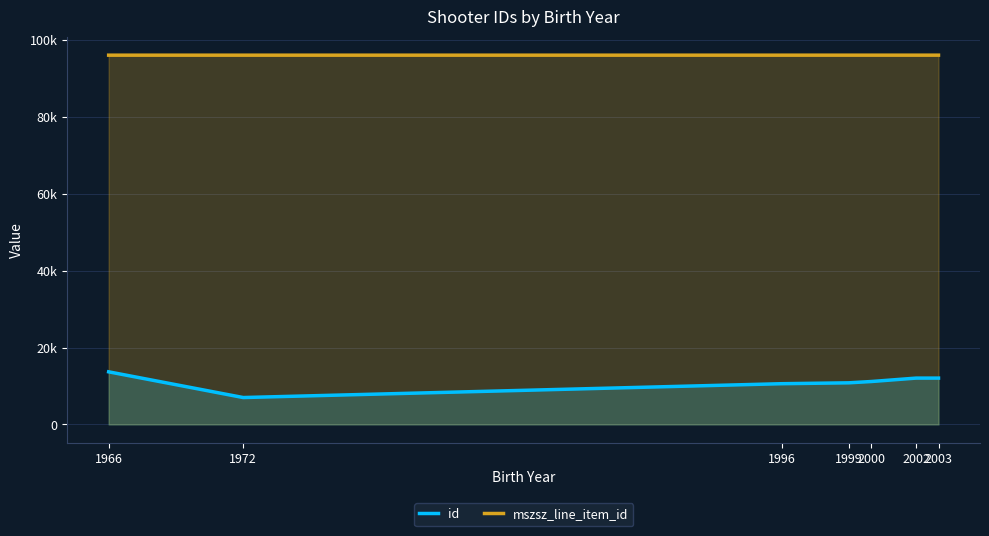

True or false: mszsz_line_item_id and id intersect in this chart.

False